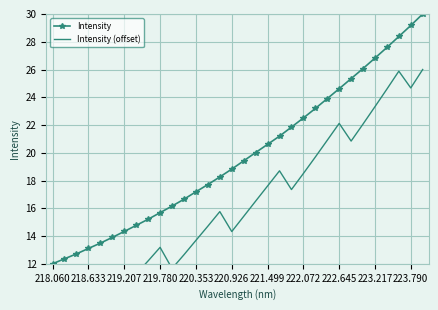

The value of Intensity at 218.633 is 13.1. True or false?

True